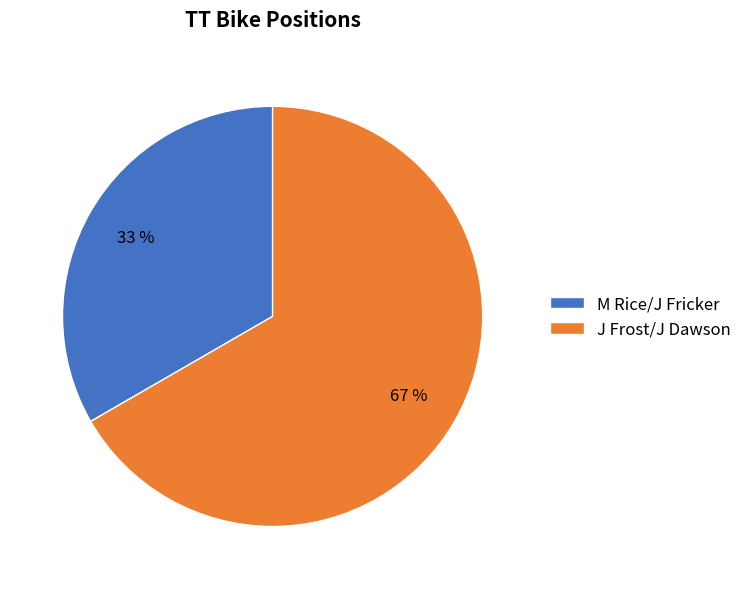

Does J Frost/J Dawson account for over 50% of the chart?

Yes